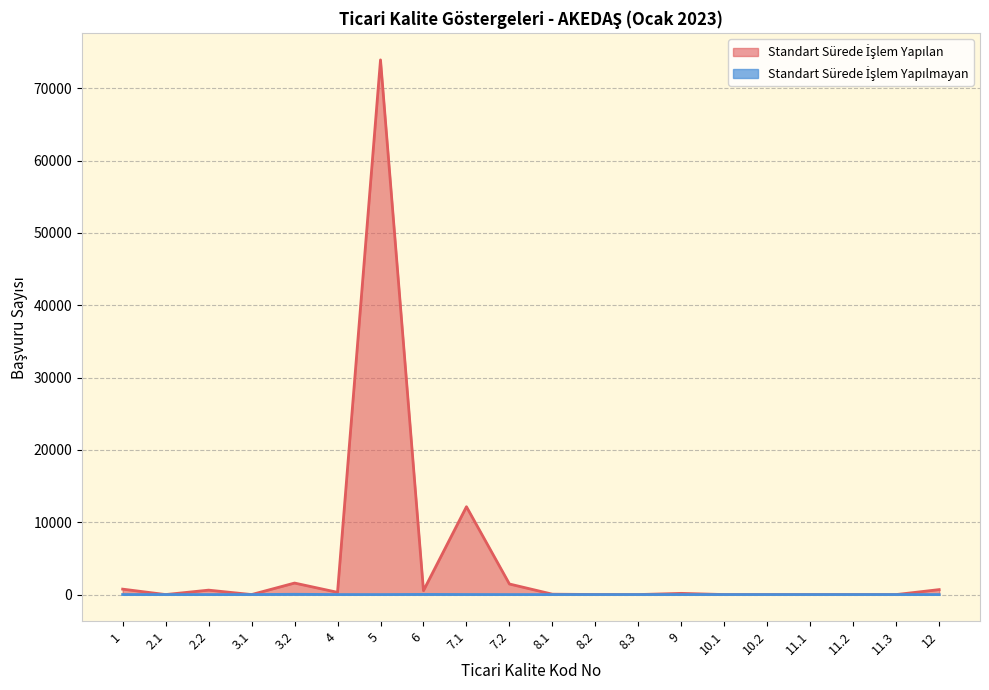

Which series has the largest total across all categories?

Standart Sürede İşlem Yapılan